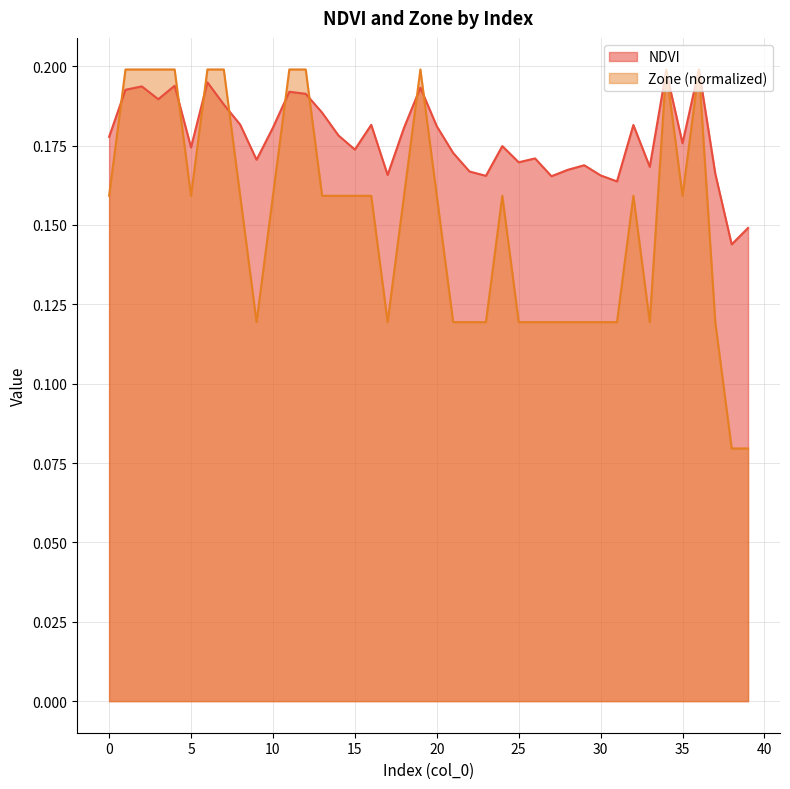

Reading right to left, transcribe all the data shown in this chart.

NDVI: 39=0.1	38=0.1	37=0.2	36=0.2	35=0.2	34=0.2	33=0.2	32=0.2	31=0.2	30=0.2	29=0.2	28=0.2	27=0.2	26=0.2	25=0.2	24=0.2	23=0.2	22=0.2	21=0.2	20=0.2	19=0.2	18=0.2	17=0.2	16=0.2	15=0.2	14=0.2	13=0.2	12=0.2	11=0.2	10=0.2	9=0.2	8=0.2	7=0.2	6=0.2	5=0.2	4=0.2	3=0.2	2=0.2	1=0.2	0=0.2
Zone: 39=0.1	38=0.1	37=0.1	36=0.2	35=0.2	34=0.2	33=0.1	32=0.2	31=0.1	30=0.1	29=0.1	28=0.1	27=0.1	26=0.1	25=0.1	24=0.2	23=0.1	22=0.1	21=0.1	20=0.2	19=0.2	18=0.2	17=0.1	16=0.2	15=0.2	14=0.2	13=0.2	12=0.2	11=0.2	10=0.2	9=0.1	8=0.2	7=0.2	6=0.2	5=0.2	4=0.2	3=0.2	2=0.2	1=0.2	0=0.2